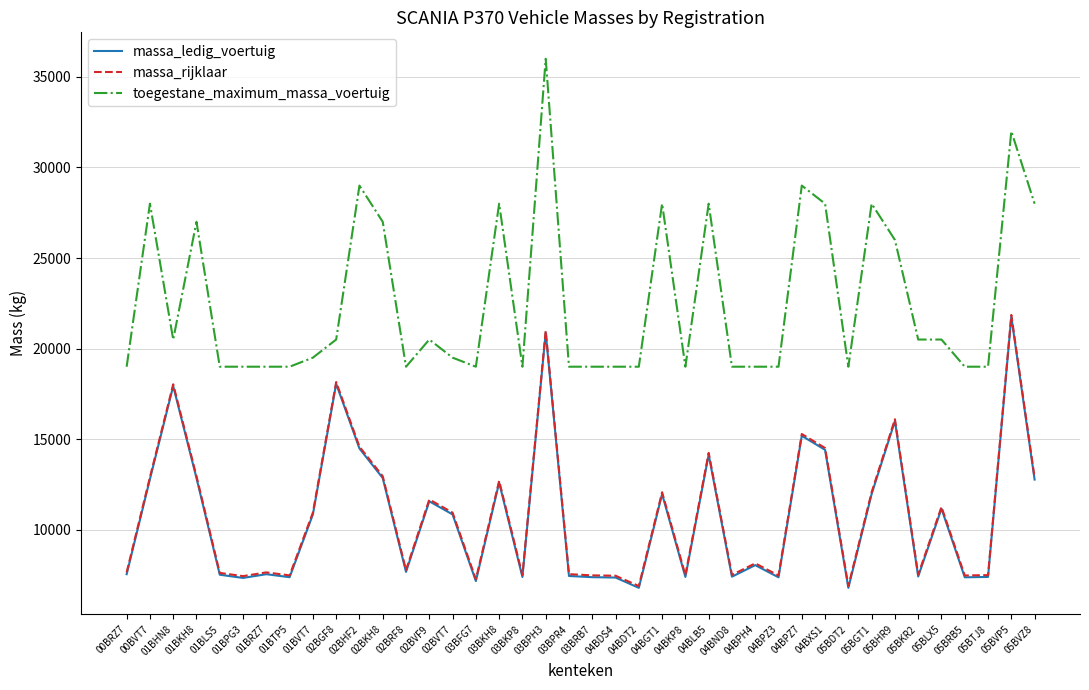

How many series are shown in this chart?

3